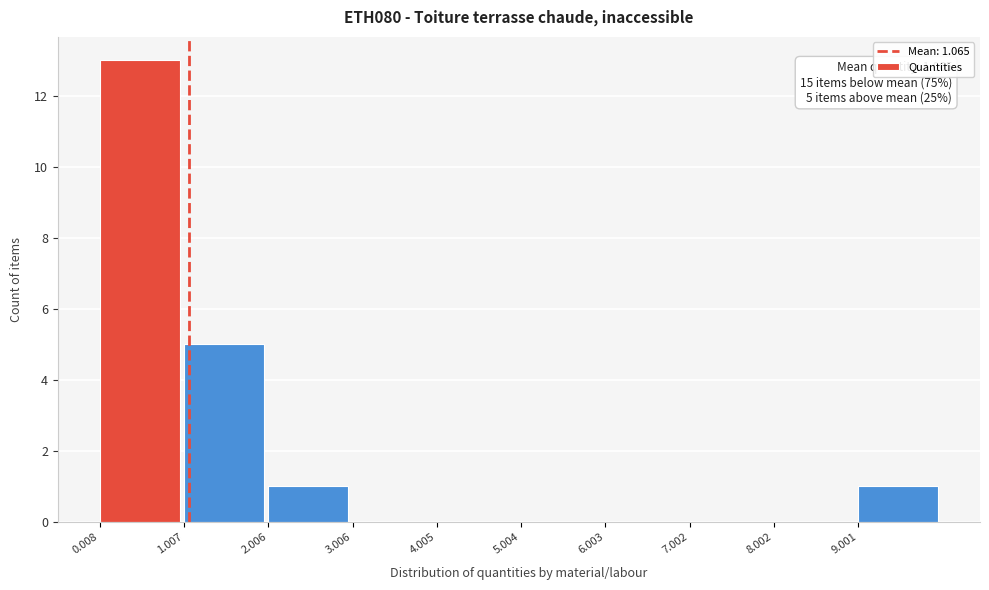

Over which range of the x-axis is the bar tallest?

0 to 1